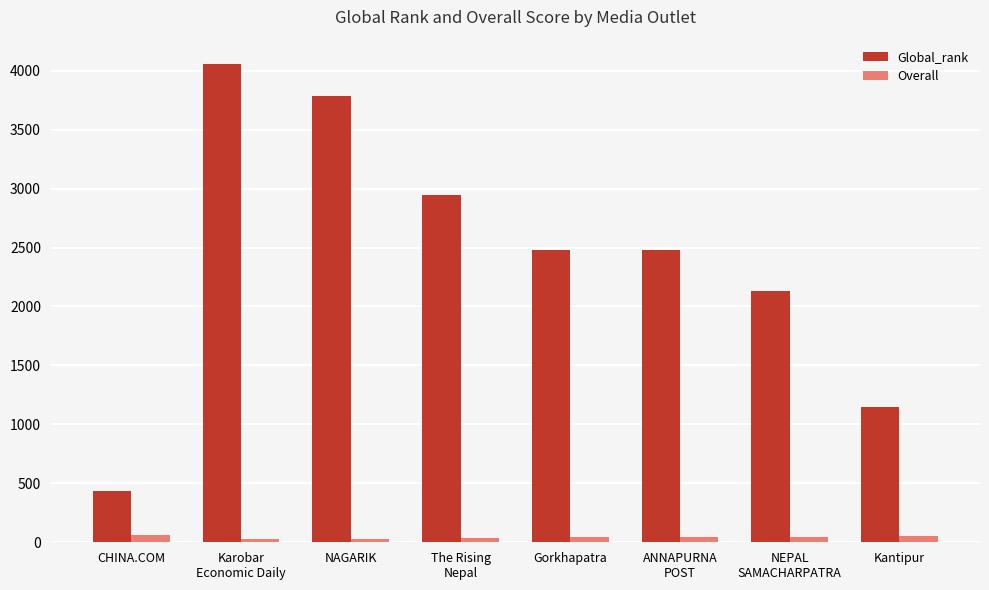

What is the label of the 3rd bar from the right?

ANNAPURNA
POST